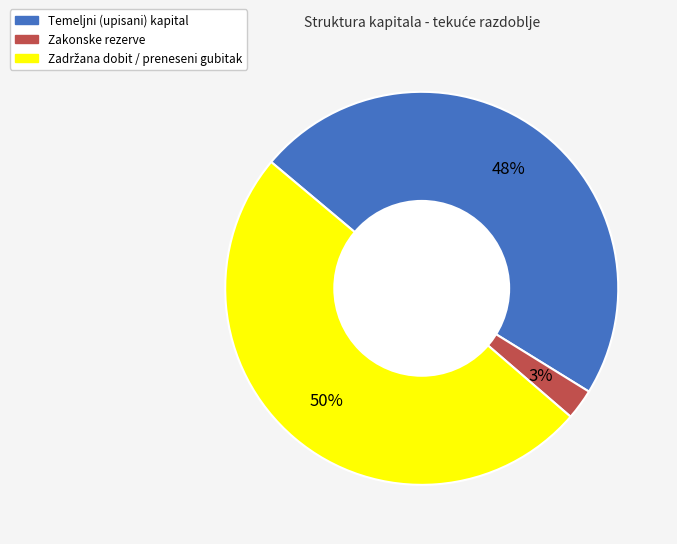

Is Temeljni (upisani) kapital the majority of the pie?

No